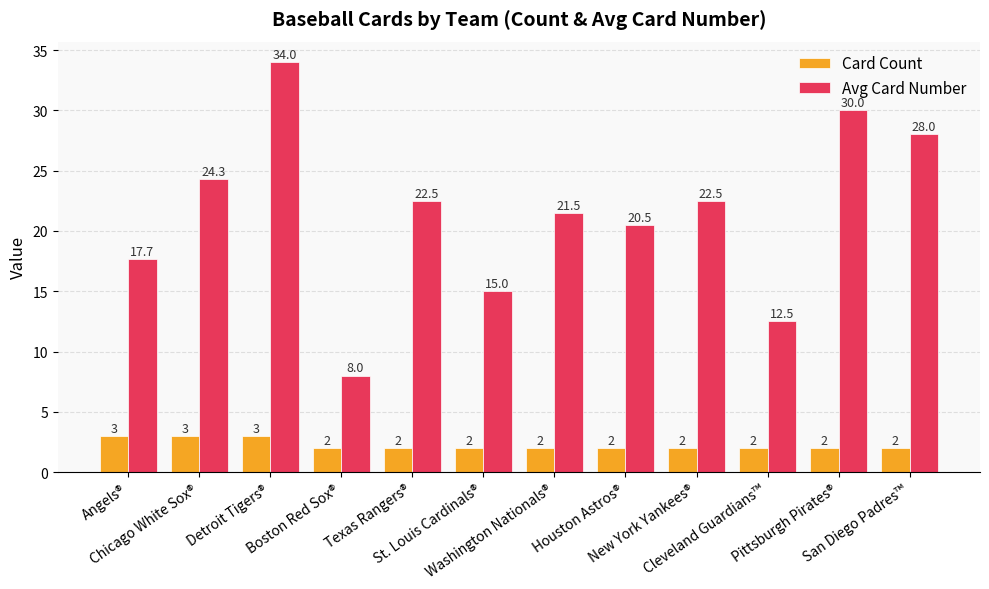

What is the label of the 10th bar from the right?

Detroit Tigers®